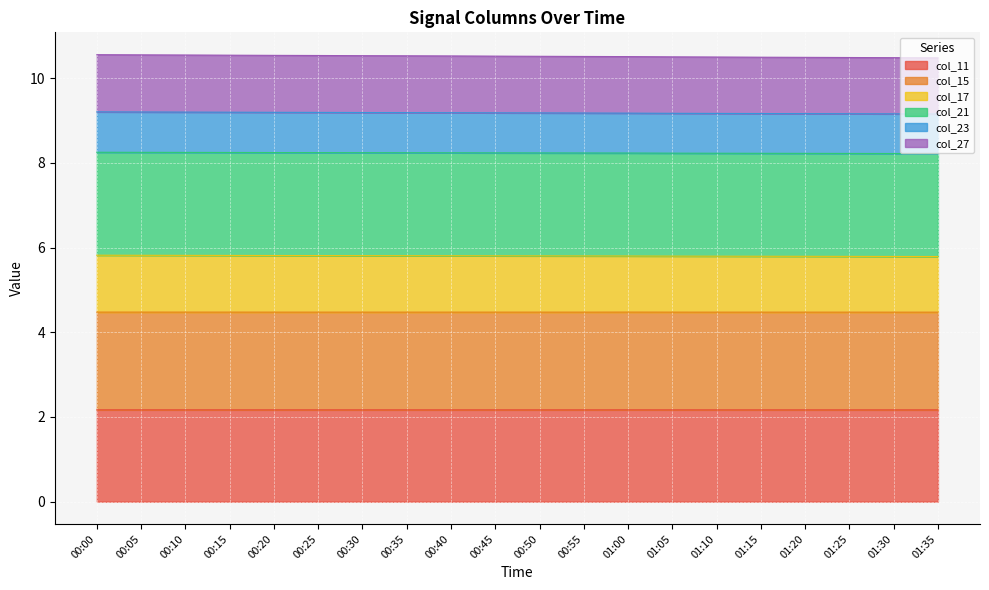

Where is col_11 nearest to the value 2?

01:30